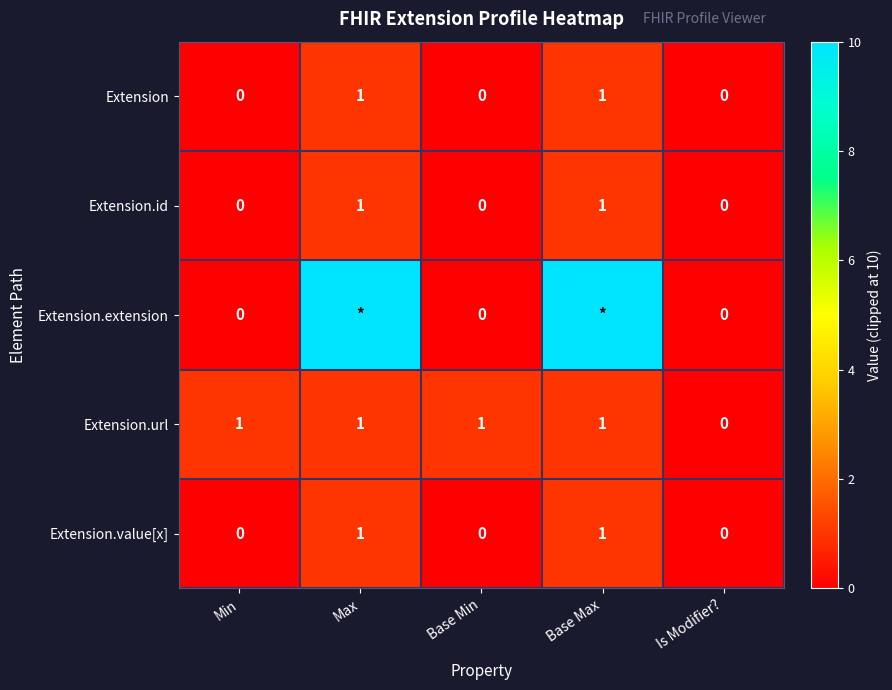

Which category has the lowest value across all series?

Min